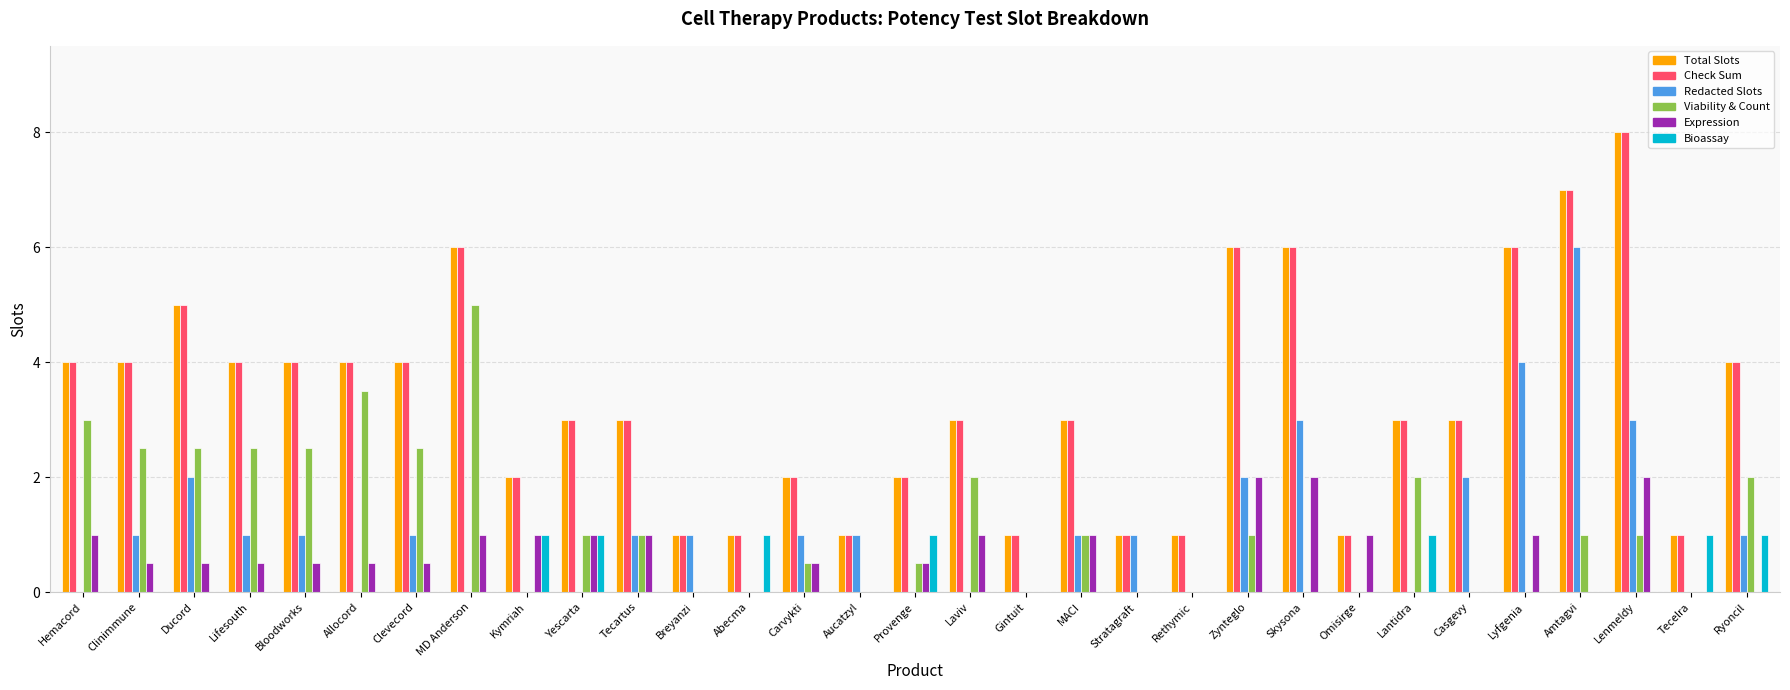

Is the value of Expression at Amtagvi greater than the value of Viability & Count at Zynteglo?

No